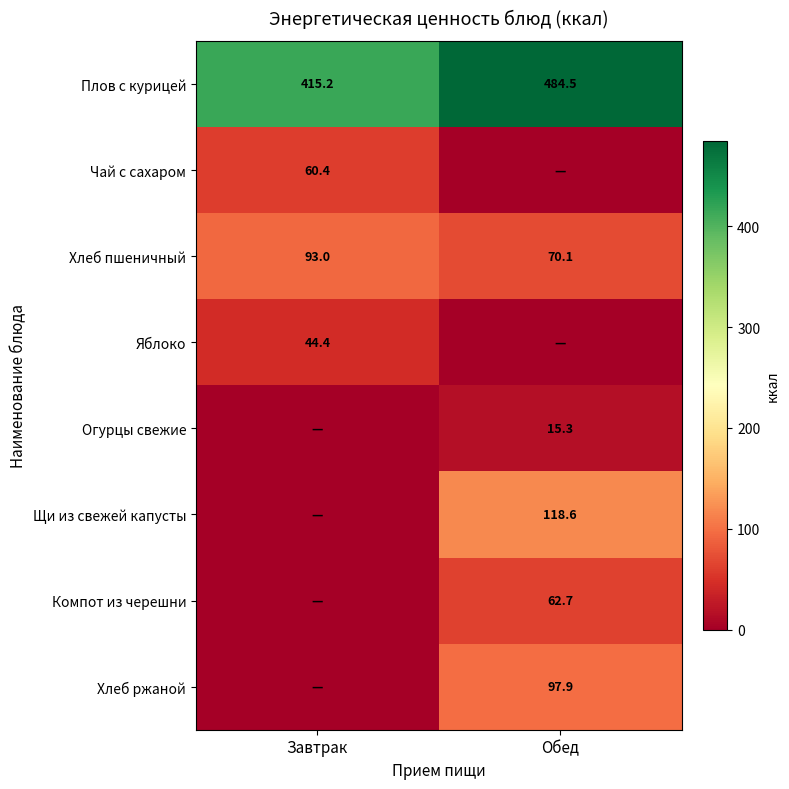

What is the approximate value of Плов с курицей at Завтрак?

415.2